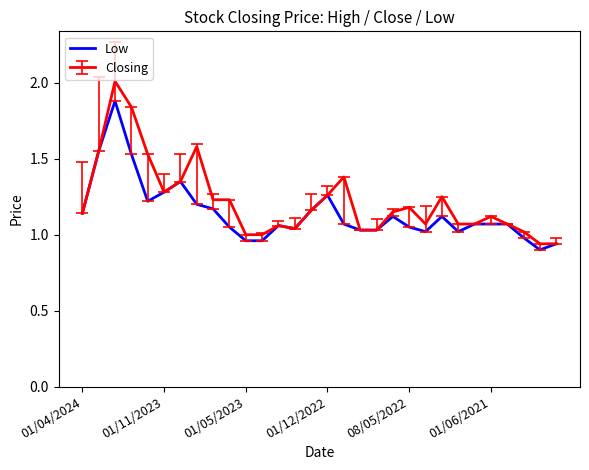

What is the highest value of the Closing series?

2.0